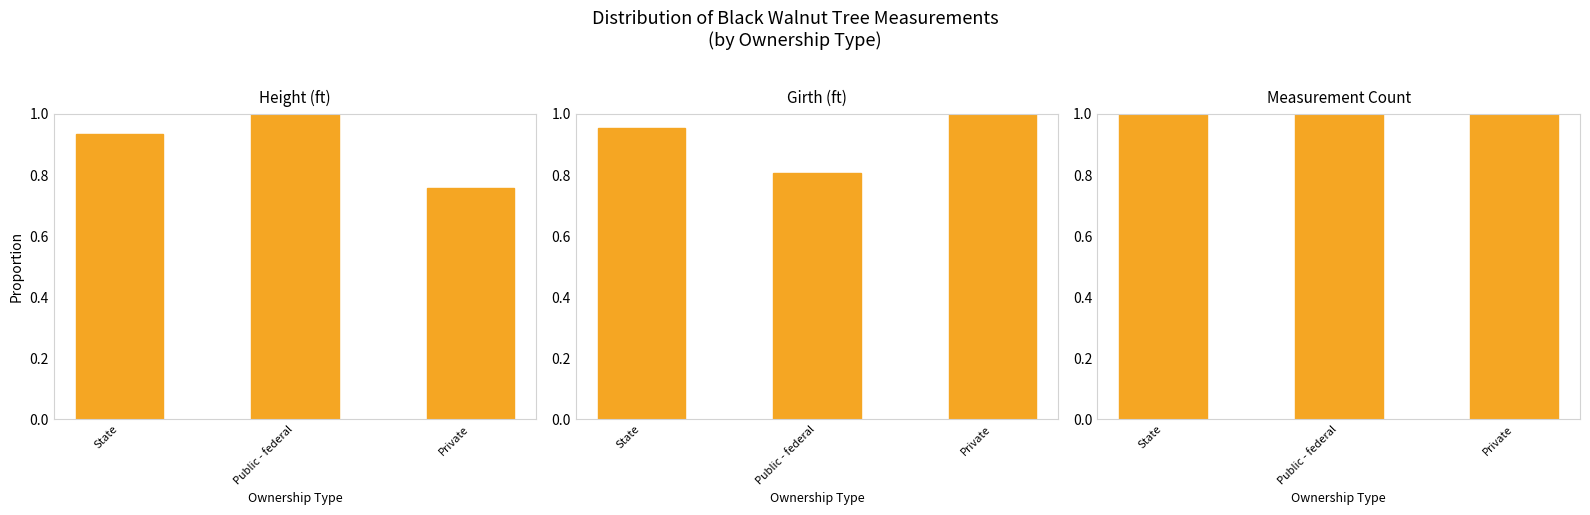

How many bars are there in each group?

3